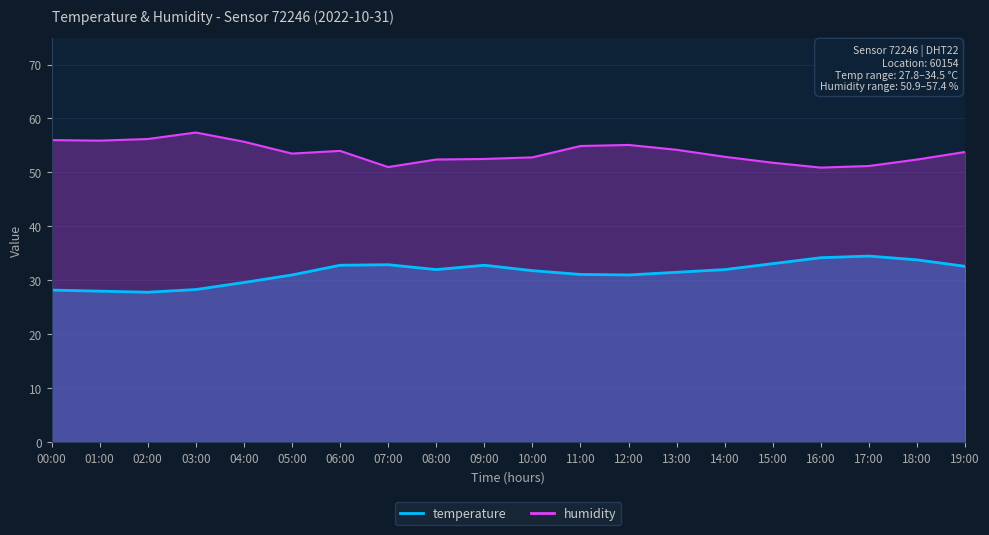

At which category does the chart reach its peak across all series?

03:00